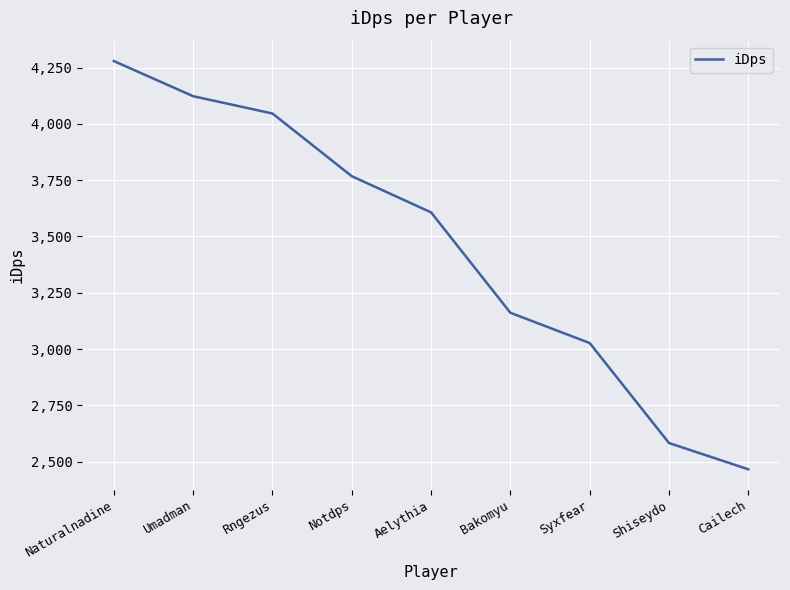

How many lines are shown in the chart?

1